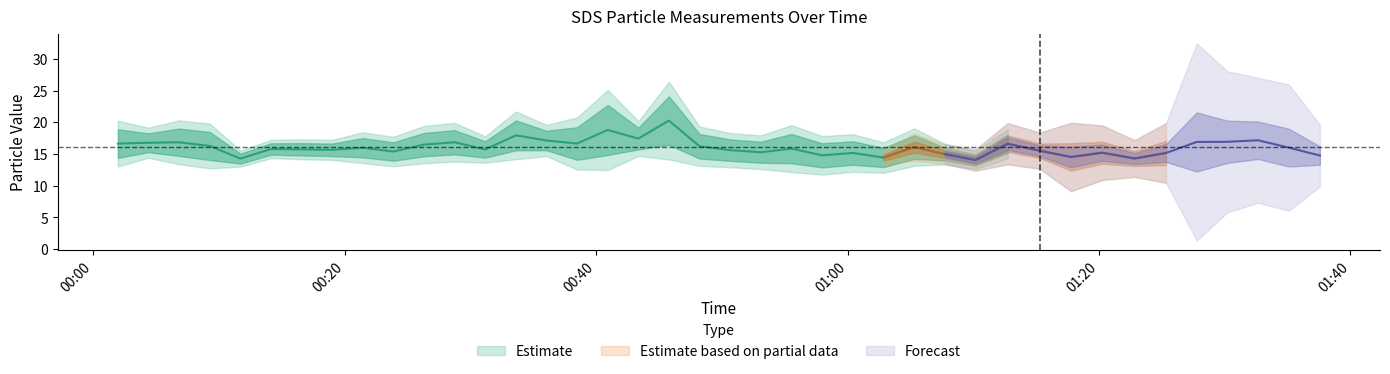

What is the value of the SDS_P1 point at the 40th from the left?

15.6